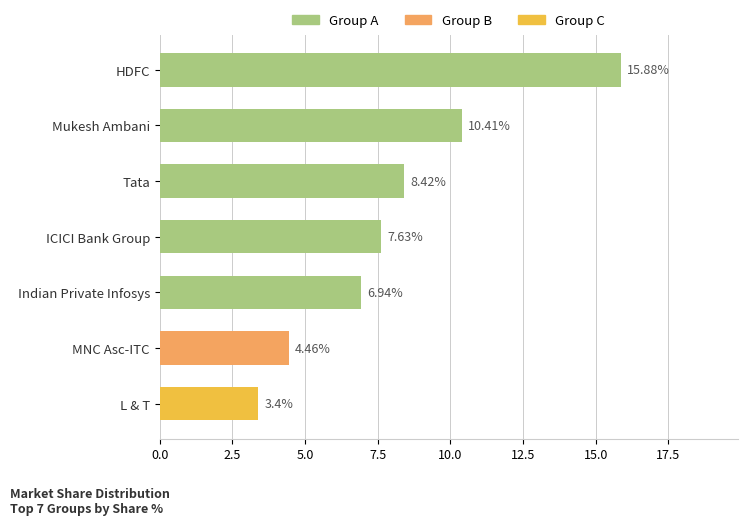

How many categories are shown in the chart?

7